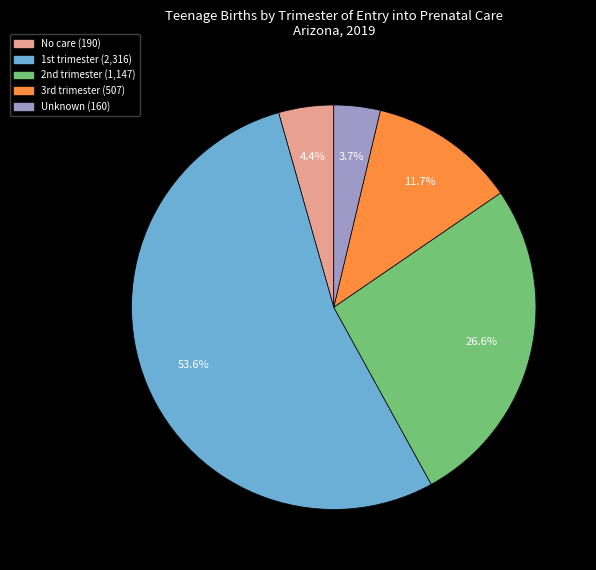

To the nearest percent, what is the average slice percentage?

20%